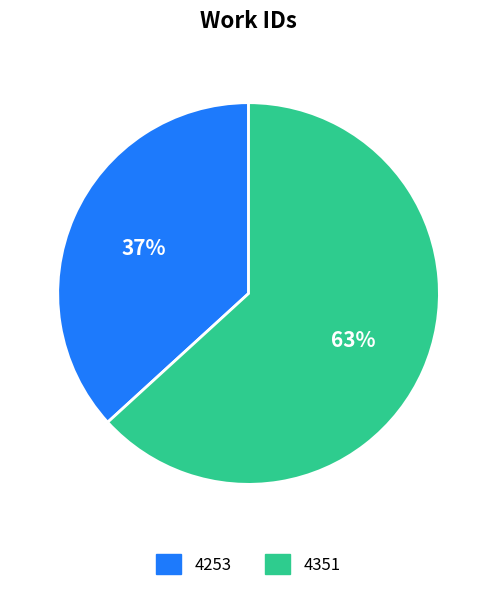

Does 4253 account for over 50% of the chart?

No